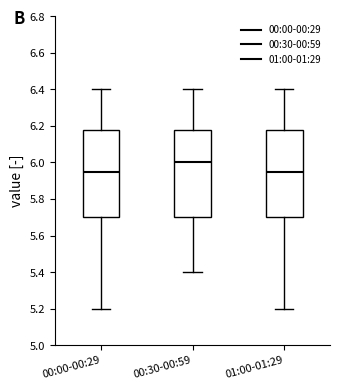

Where does the median line of the box for 00:30-00:59 sit on the y-axis? The values are not printed on the chart, so give them approximately, as read against the axis.

6.00